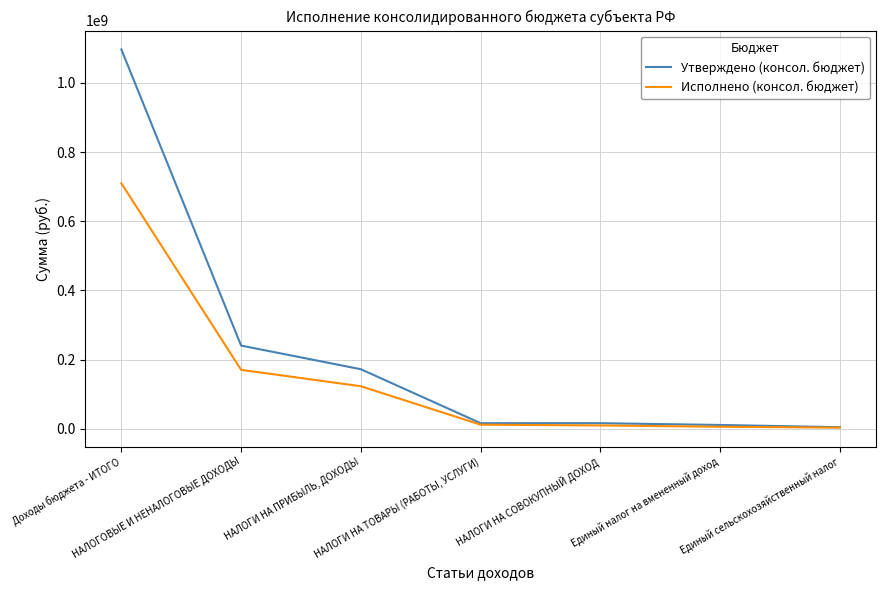

Which series has the widest spread of values?

Утверждено (консол. бюджет)